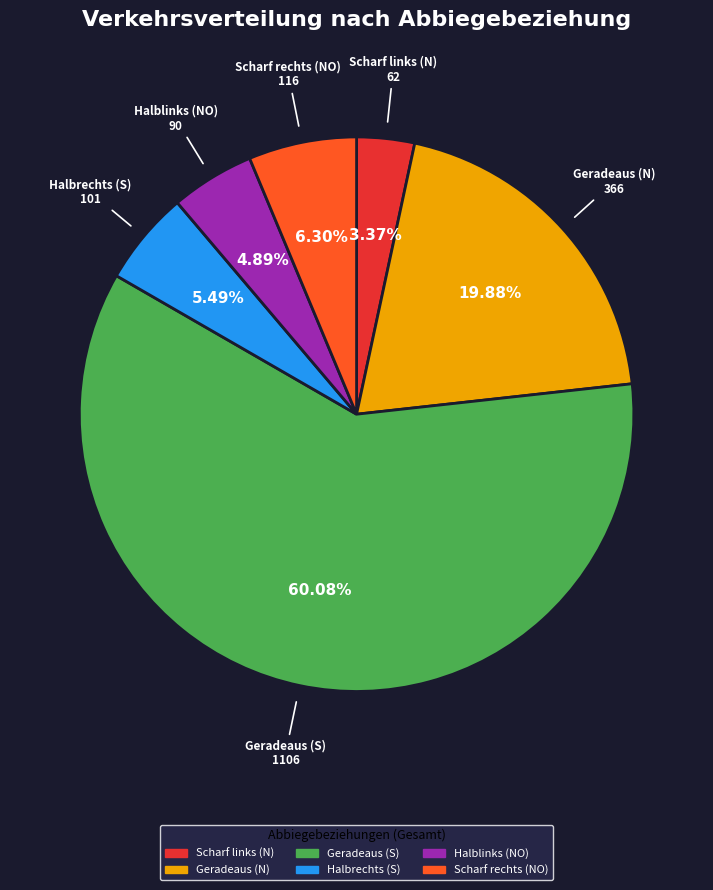

Does Geradeaus (S) represent more than half of the total?

Yes